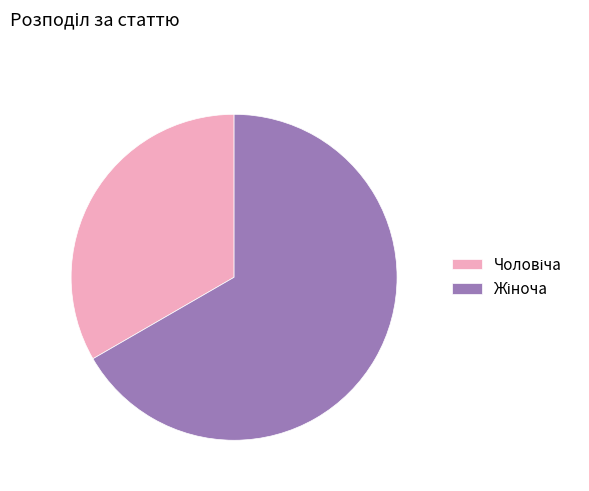

Count the number of slices in the pie.

2